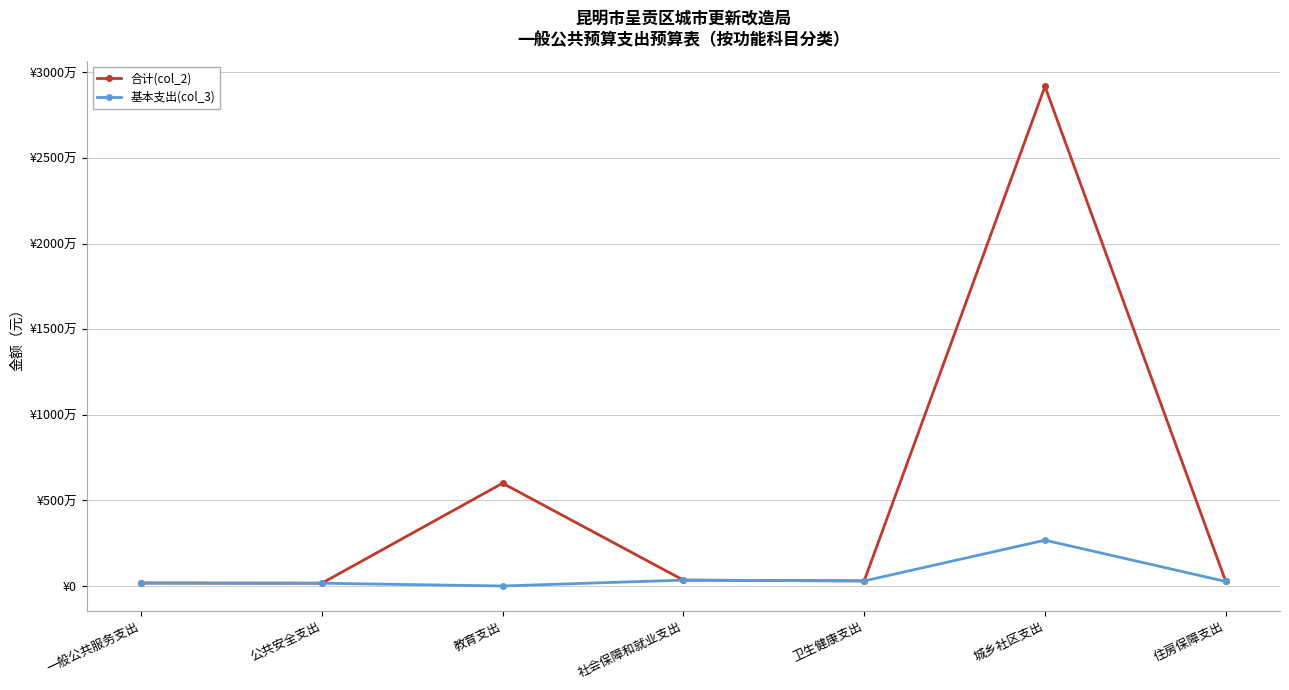

Which series has the widest spread of values?

合计(col_2)